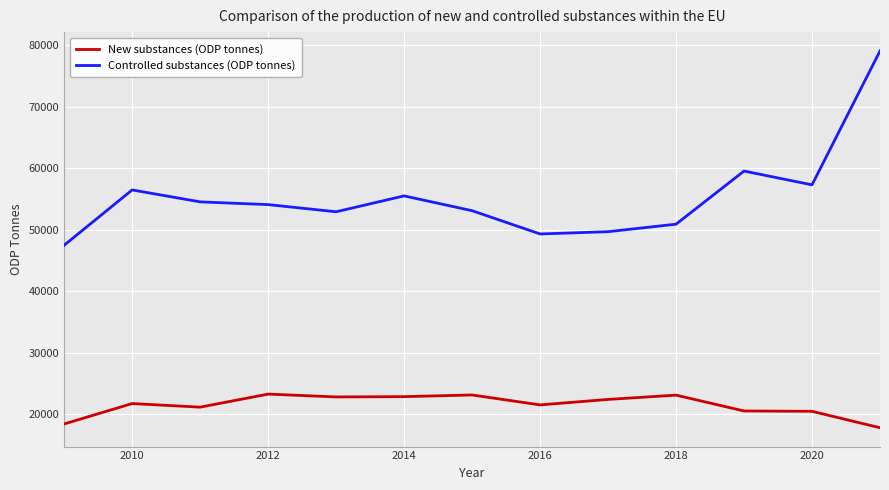

Which series has the largest range (max minus min)?

Controlled substances (ODP tonnes)